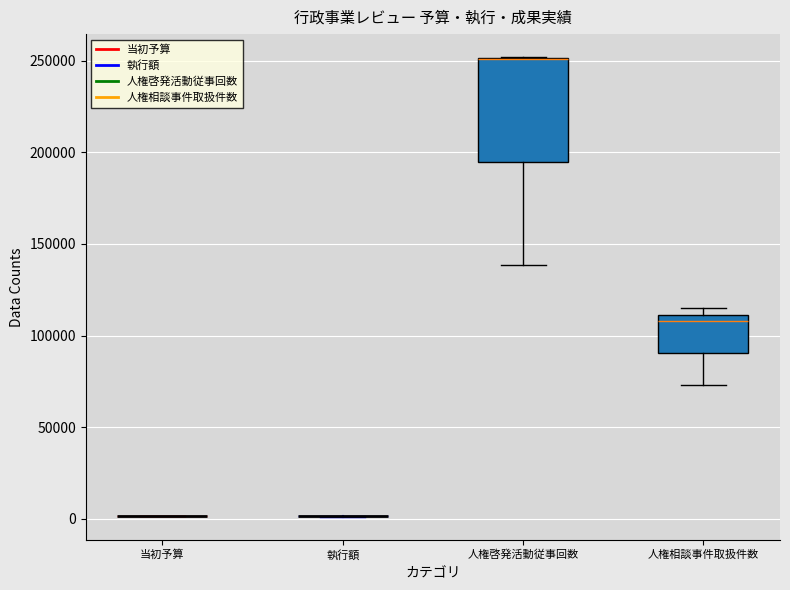

Reading left to right, transcribe this box plot: for each box, give where its median line is, the range the box spans, and where its two whiskers end, as read against the y-axis. The values are not printed on the chart, so give them approximately, as read against the axis.

当初予算: box collapsed to a line at 0, whiskers 0 to 0
執行額: box collapsed to a line at 0, whiskers 0 to 0
人権啓発活動従事回数: median 250000 (drawn on the box's upper edge), box 195000 to 250000, whiskers 140000 to 250000
人権相談事件取扱件数: median 110000 (just below the box's upper edge), box 90000 to 110000, whiskers 75000 to 115000